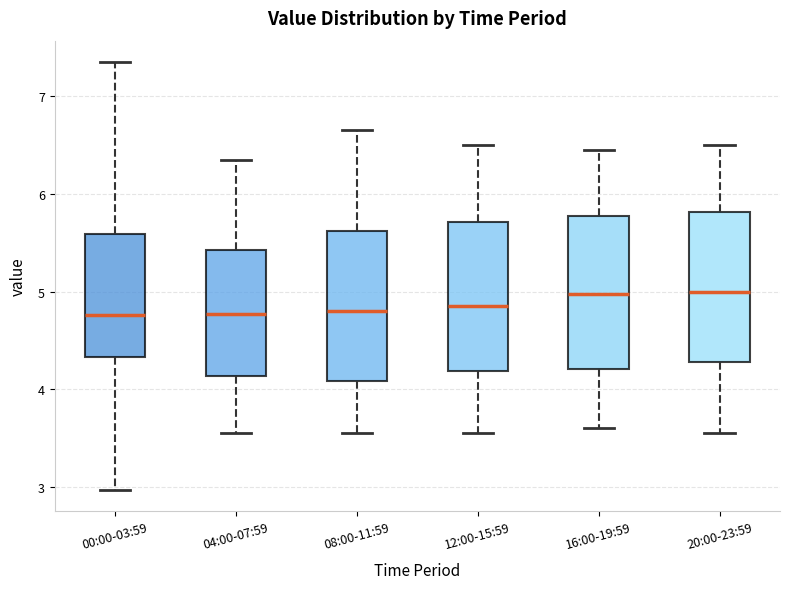

Where does the median line of the box for 20:00-23:59 sit on the y-axis? The values are not printed on the chart, so give them approximately, as read against the axis.

5.0